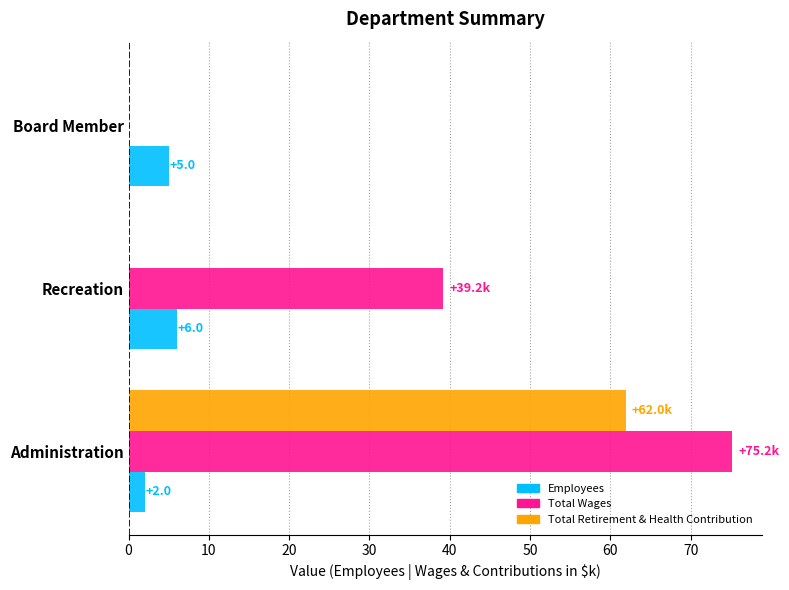

Which series has the widest spread of values?

Total Wages